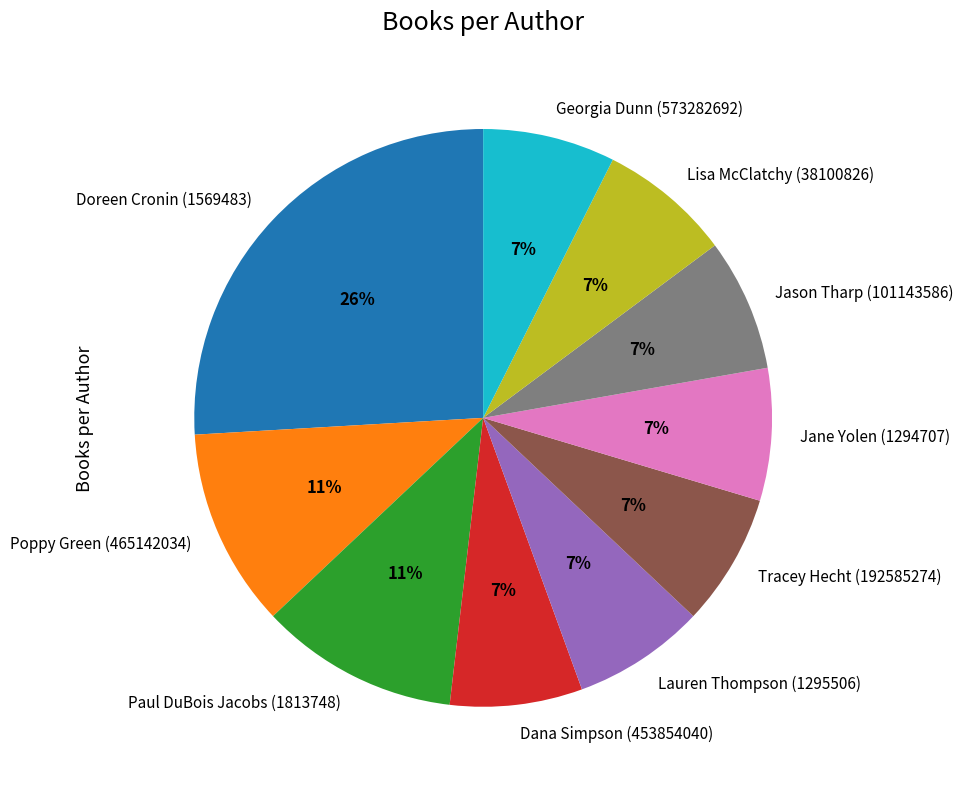

Count the number of slices in the pie.

10